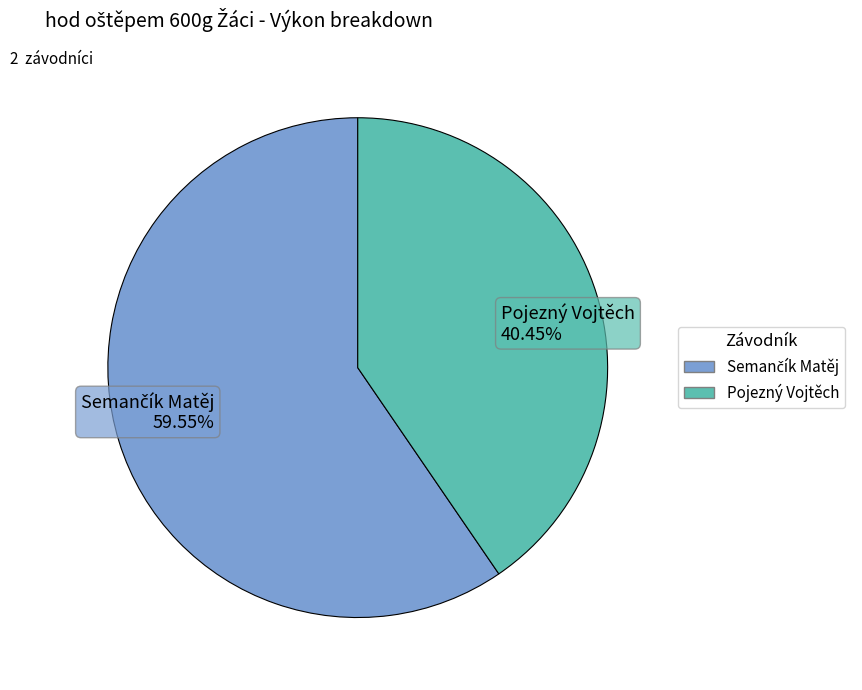

What percentage is the Pojezný Vojtěch slice, to the nearest percent?

40%